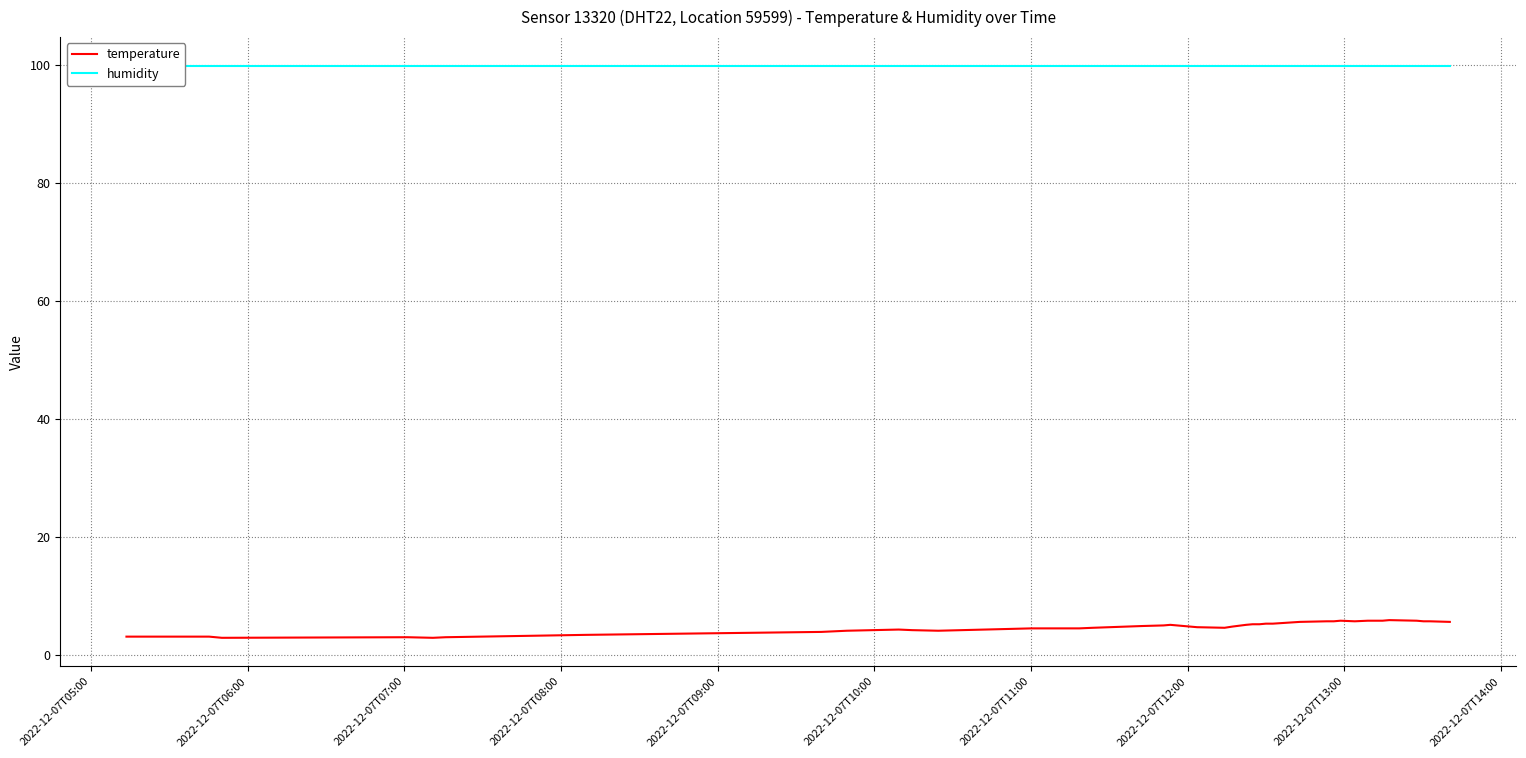

True or false: humidity and temperature intersect in this chart.

False